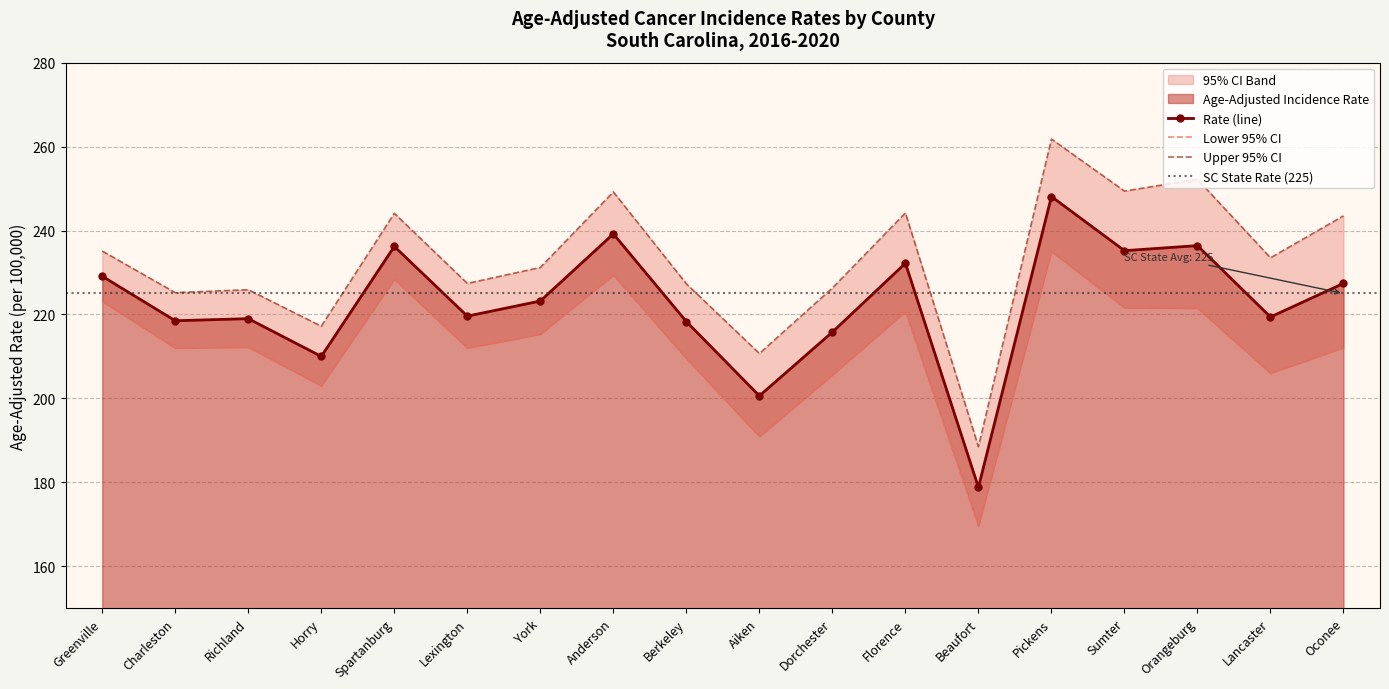

True or false: Age-Adjusted Incidence Rate and Lower 95% CI cross at least once.

False